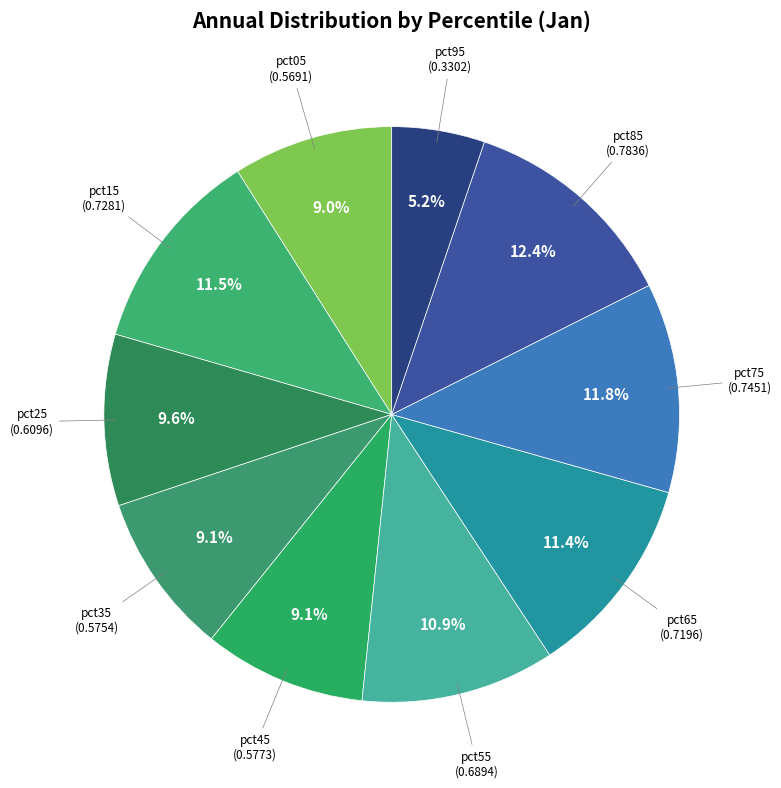

Rank the categories by value from lowest to highest.

pct95, pct05, pct35, pct45, pct25, pct55, pct65, pct15, pct75, pct85